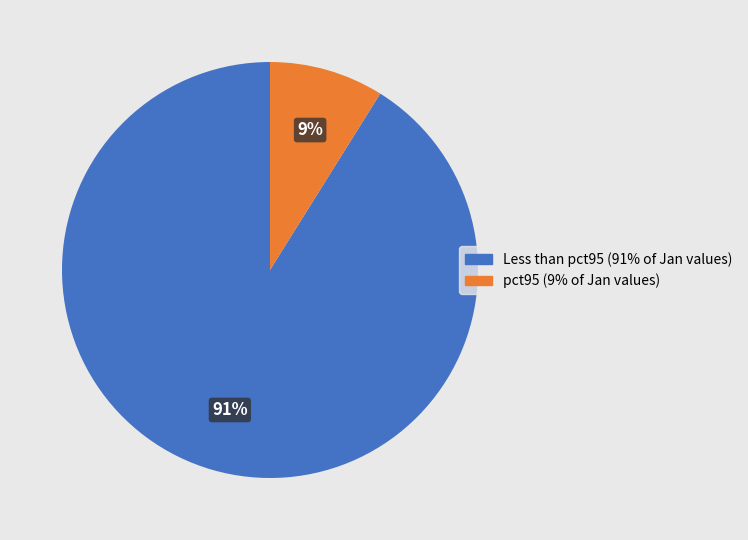

Does any single category account for the majority?

Yes